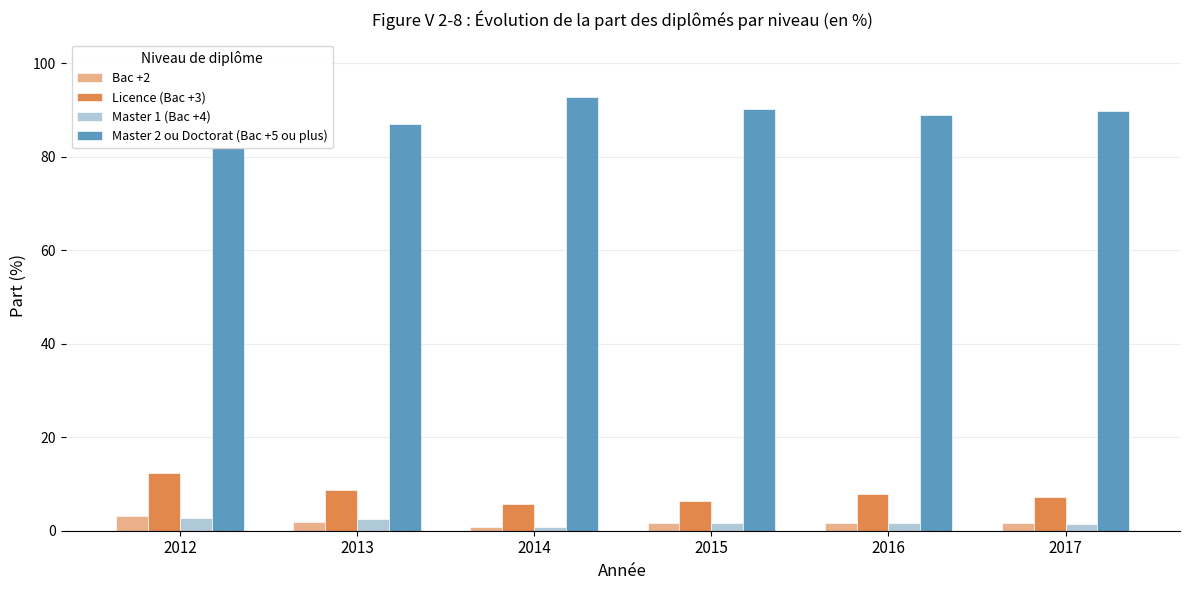

At which label does Master 2 ou Doctorat (Bac +5 ou plus) first exceed 89?

2014